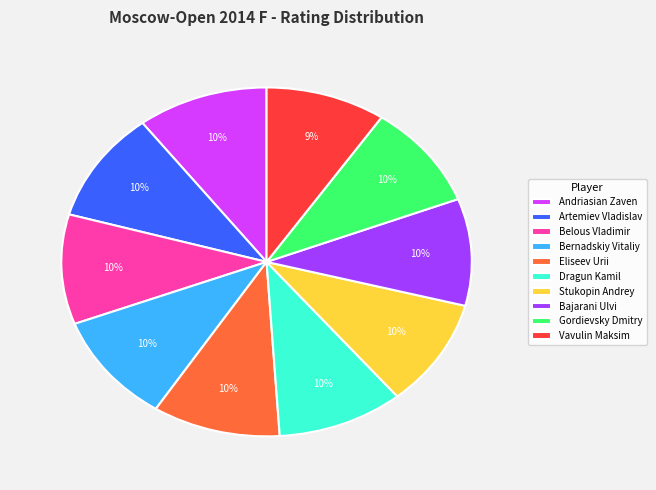

Is there any slice that represents more than half of the pie?

No